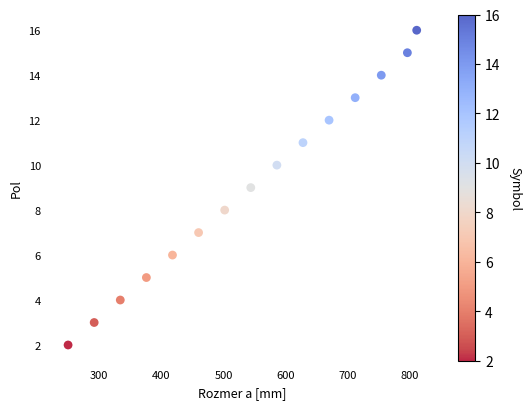

What is the range of X values (max minus min)?

561